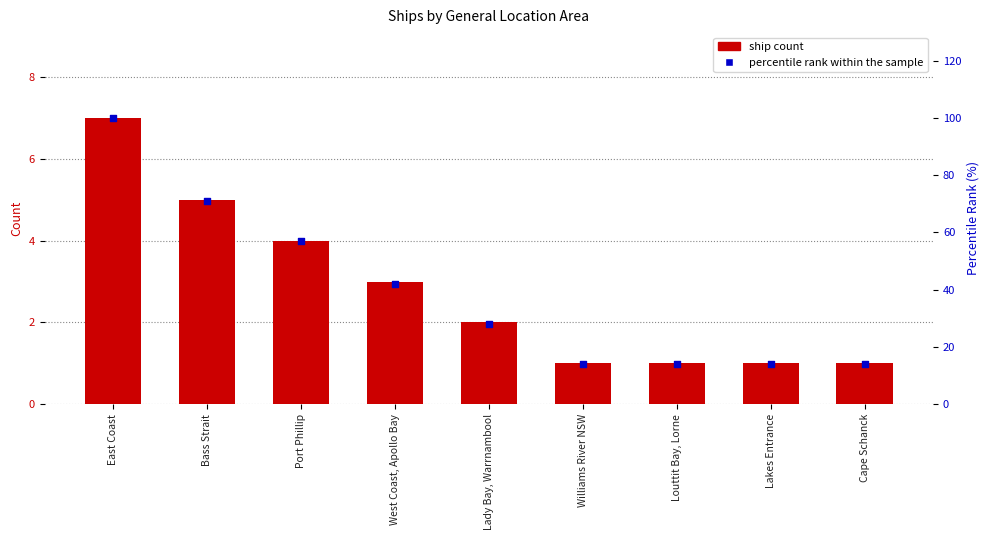

Which series reaches the minimum Y coordinate?

ship count